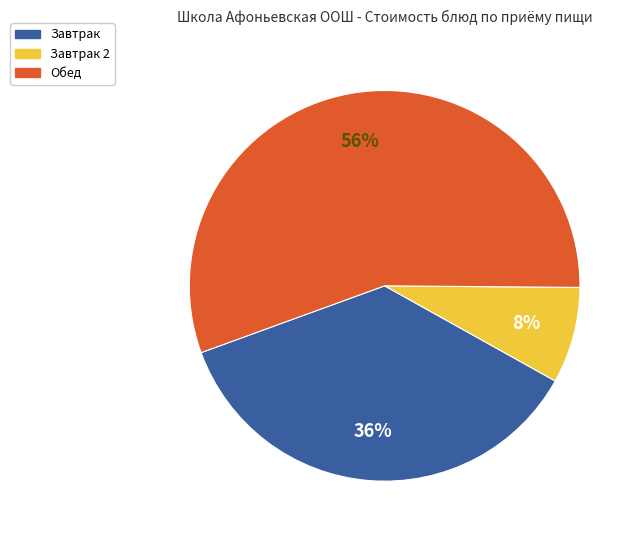

Is there any slice that represents more than half of the pie?

Yes